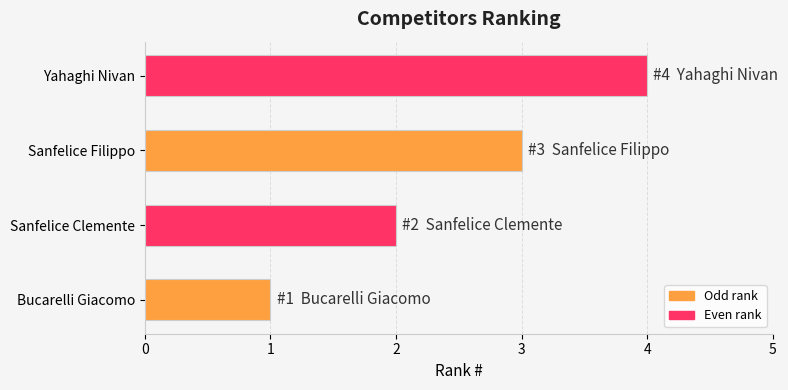

How many values are between 2 and 4?

3